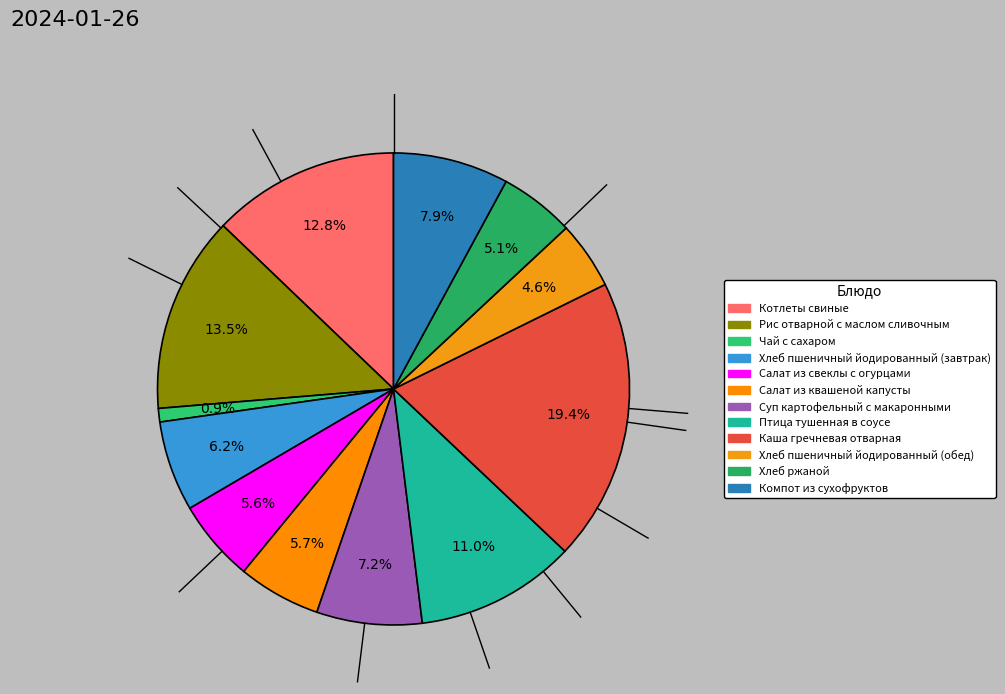

Does Компот из сухофруктов represent more than half of the total?

No